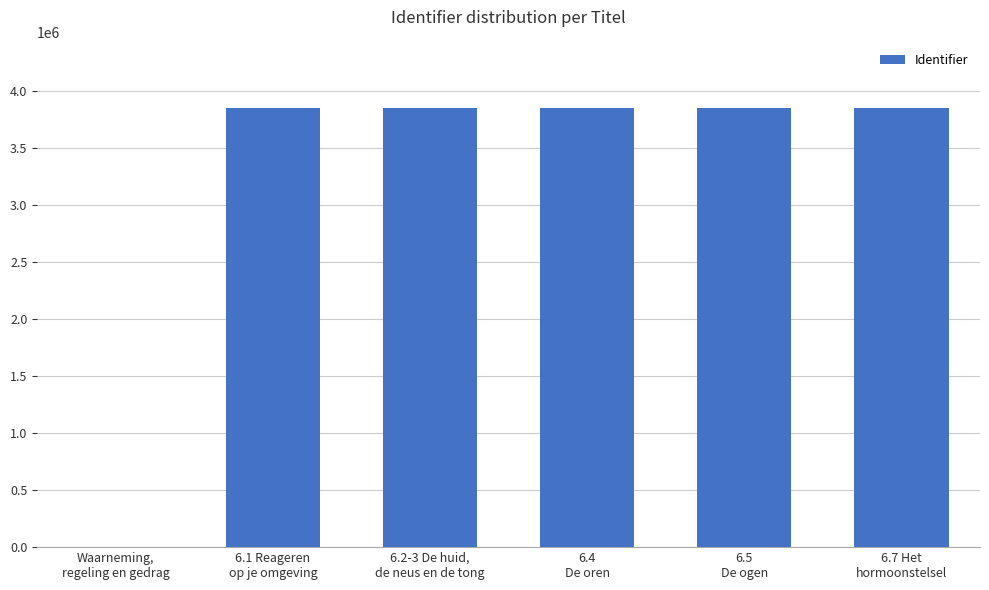

What is the greatest value displayed?

3845675